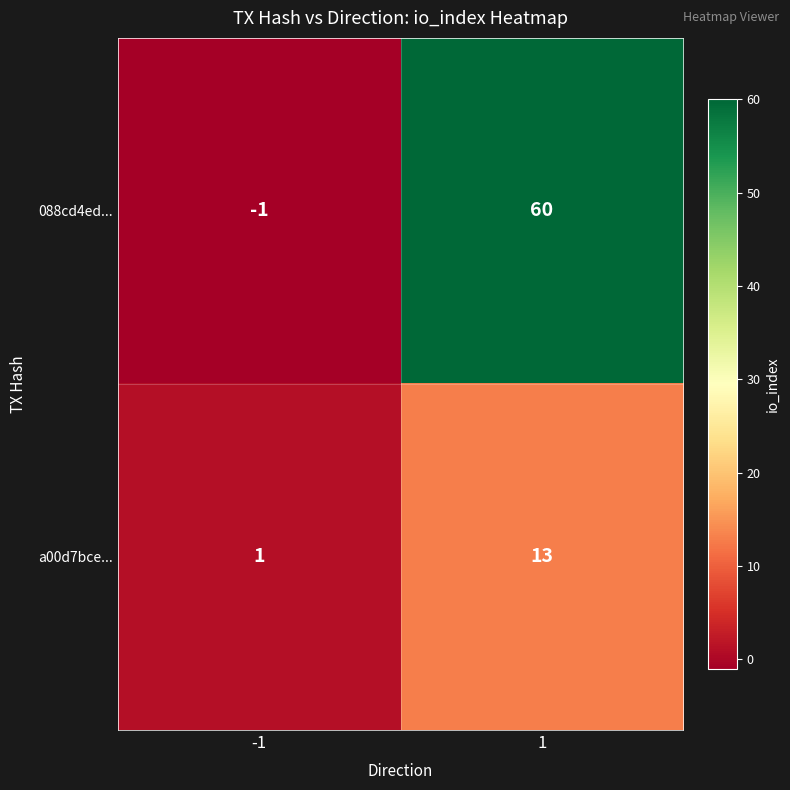

Rank the series at 1 from highest to lowest value.

088cd4ed..., a00d7bce...